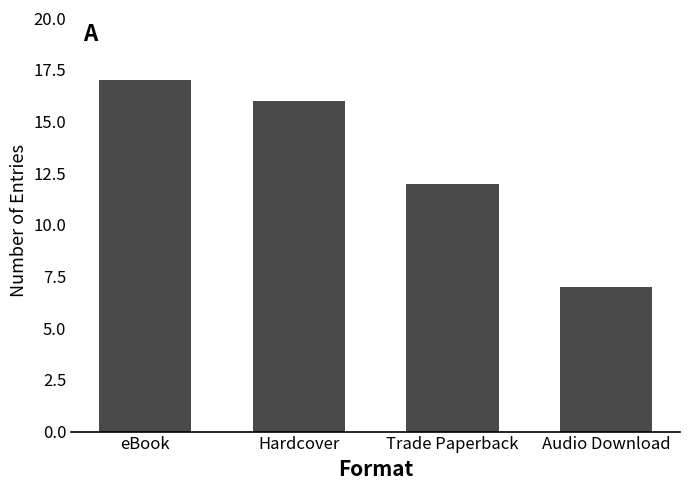

Between Trade Paperback and eBook, which is larger?

eBook